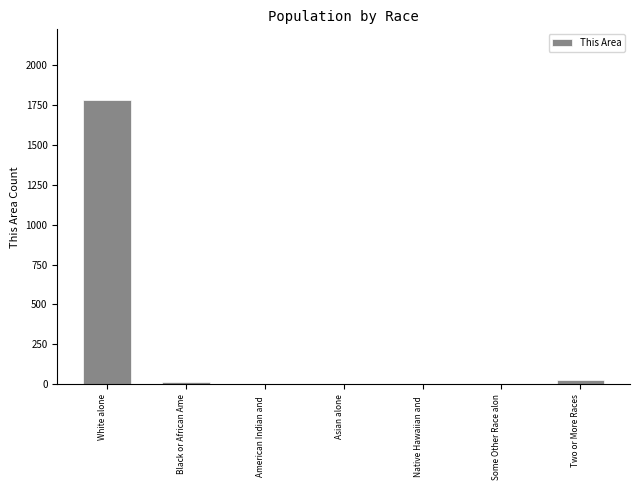

Is it true that the value at White alone is 3144?

False